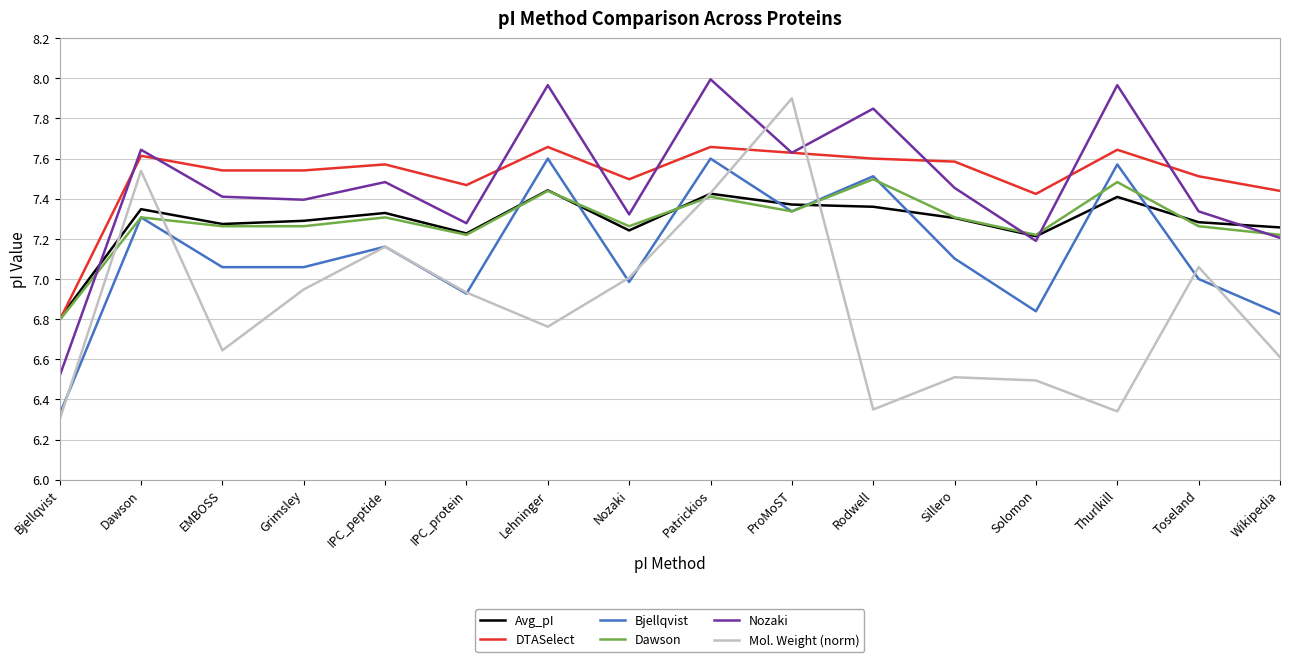

What position from the right is EMBOSS?

14